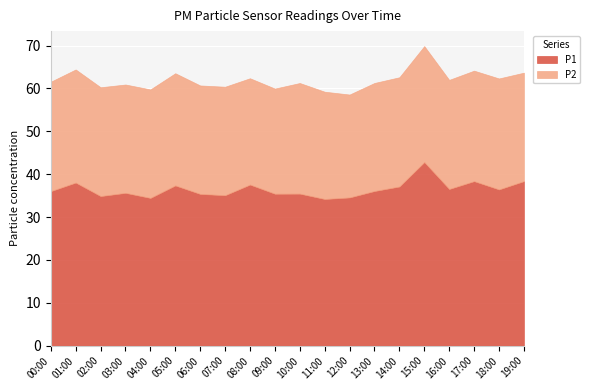

What are all the series names shown in the legend?

P1, P2